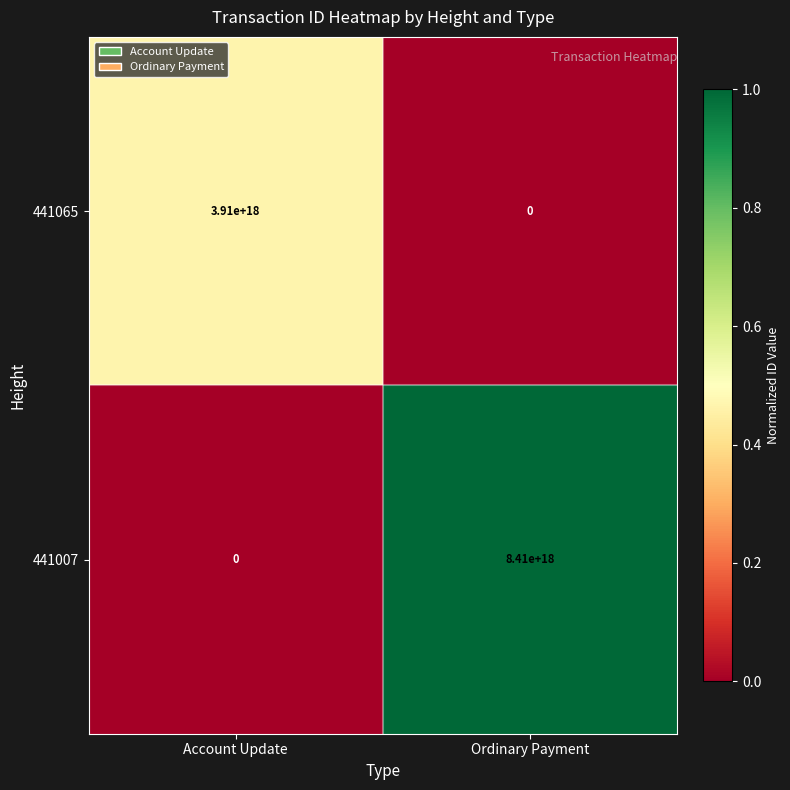

The value of 441007 at Ordinary Payment is 13832290422922403840. True or false?

False